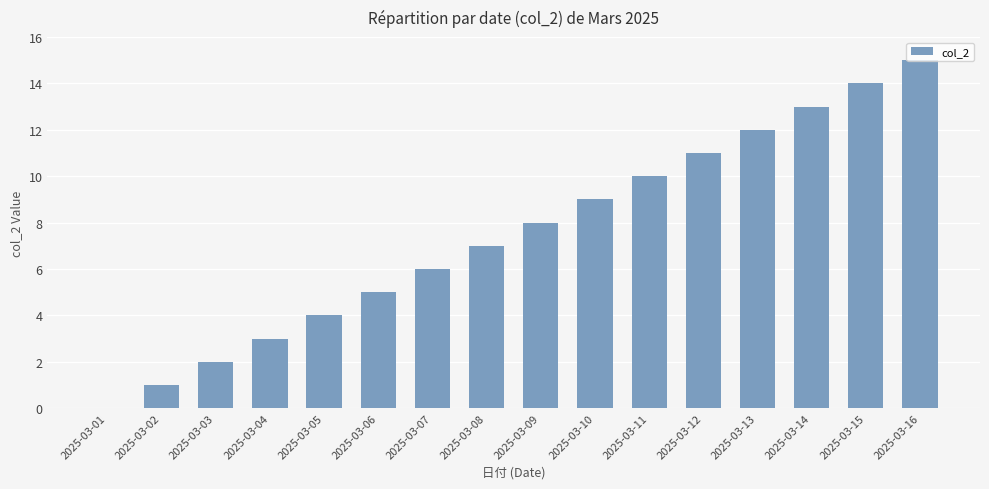

True or false: the data shows 1 at 2025-03-02.

True